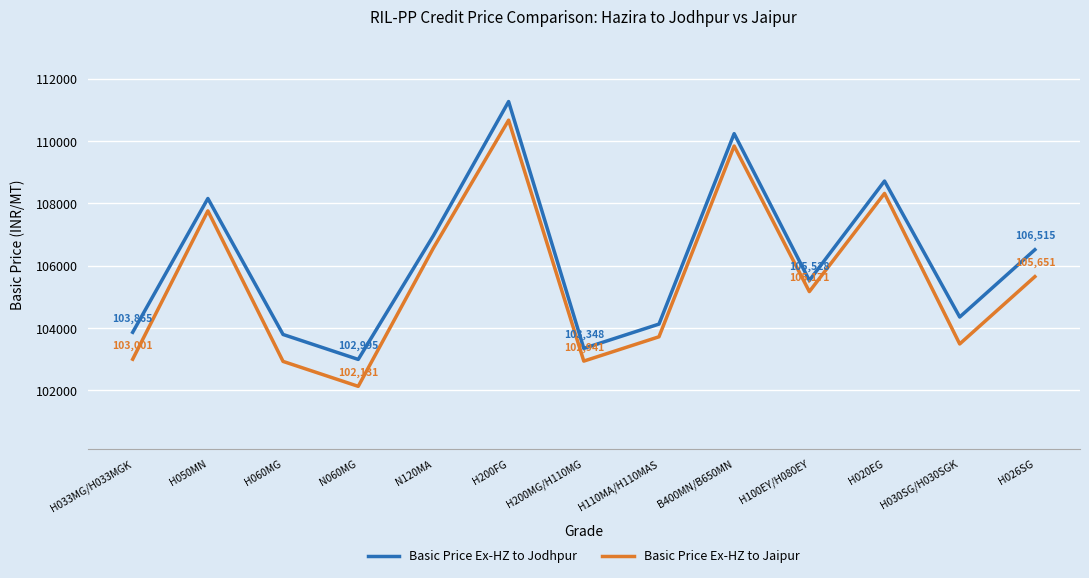

Rank the series by their average value, from highest to lowest.

Basic Price Ex-HZ to Jodhpur, Basic Price Ex-HZ to Jaipur